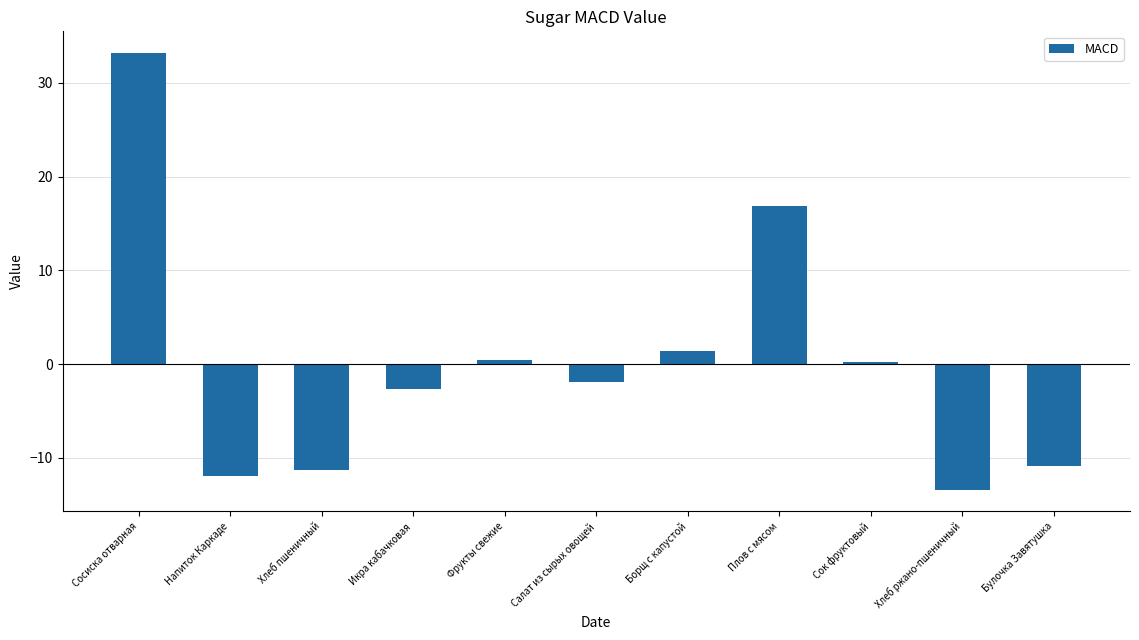

Reading left to right, list all the values displayed in this chart.

Сосиска отварная=33.2	Напиток Каркаде=-11.9	Хлеб пшеничный=-11.3	Икра кабачковая=-2.7	Фрукты свежие=0.5	Салат из сырых овощей=-1.9	Борщ с капустой=1.4	Плов с мясом=16.9	Сок фруктовый=0.2	Хлеб ржано-пшеничный=-13.4	Булочка Завятушка=-10.9